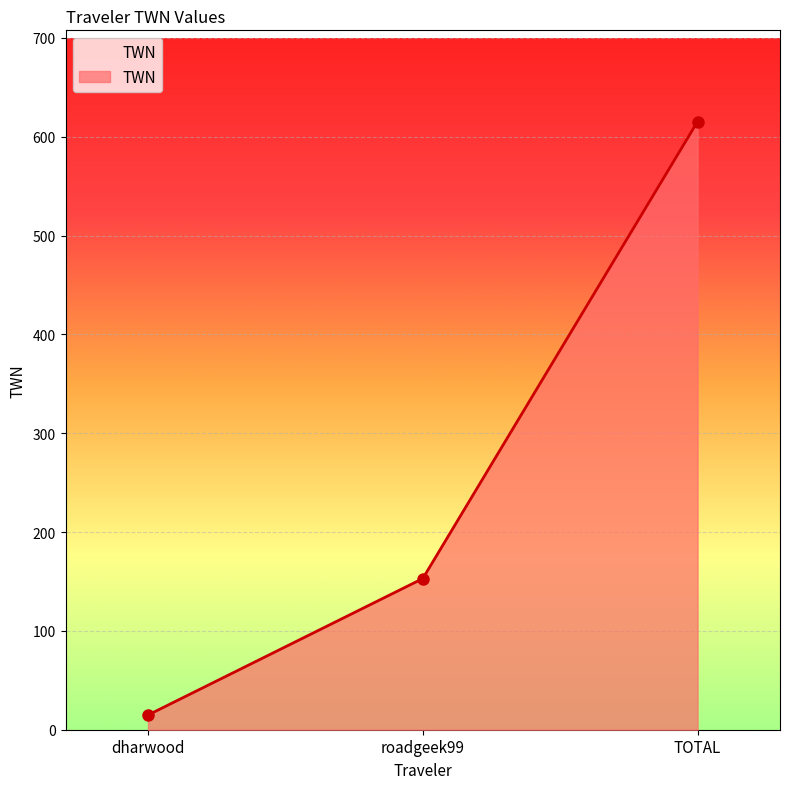

Where does the data first go above 152?

roadgeek99